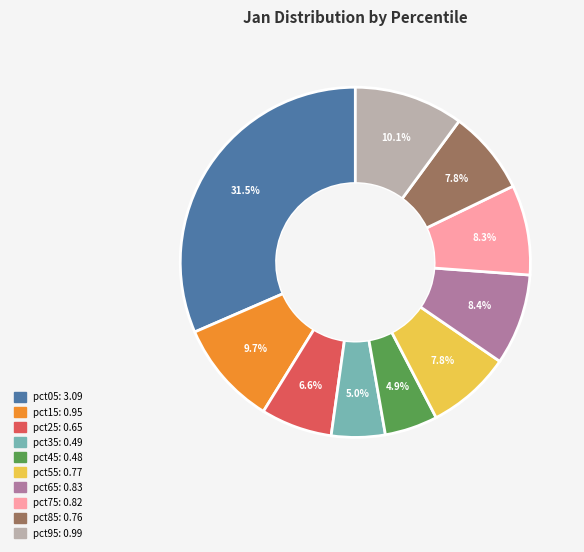

Between pct35 and pct75, which is larger?

pct75